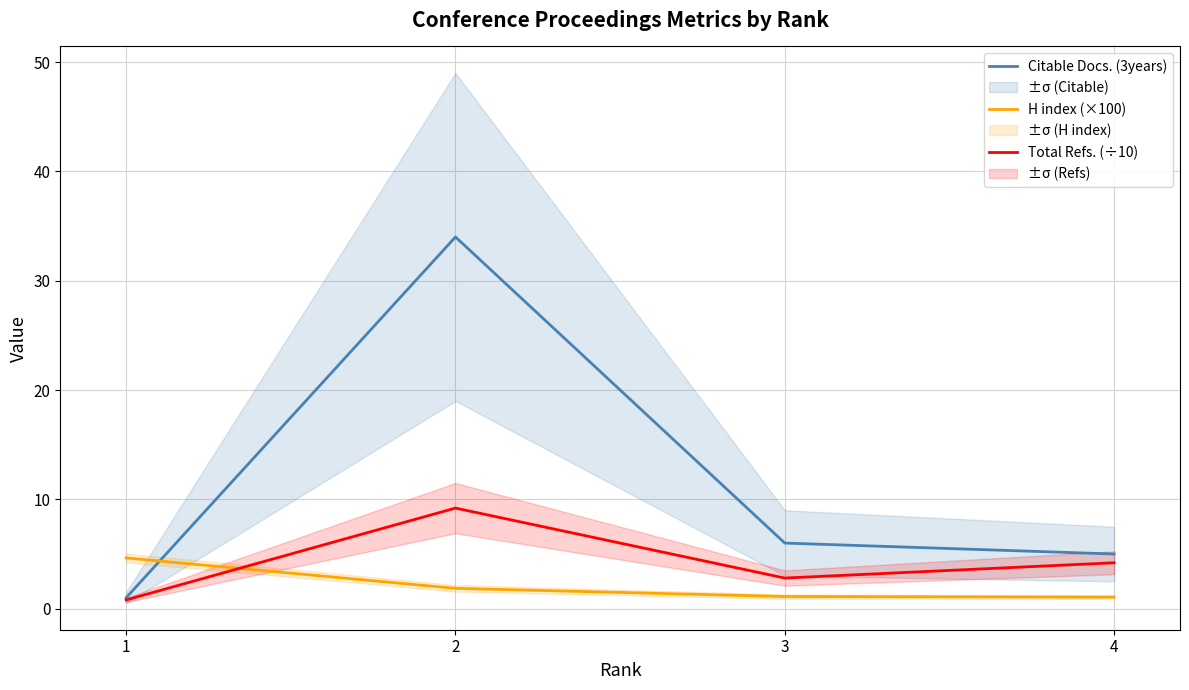

True or false: H index (×100) and Total Refs. (÷10) cross at least once.

True